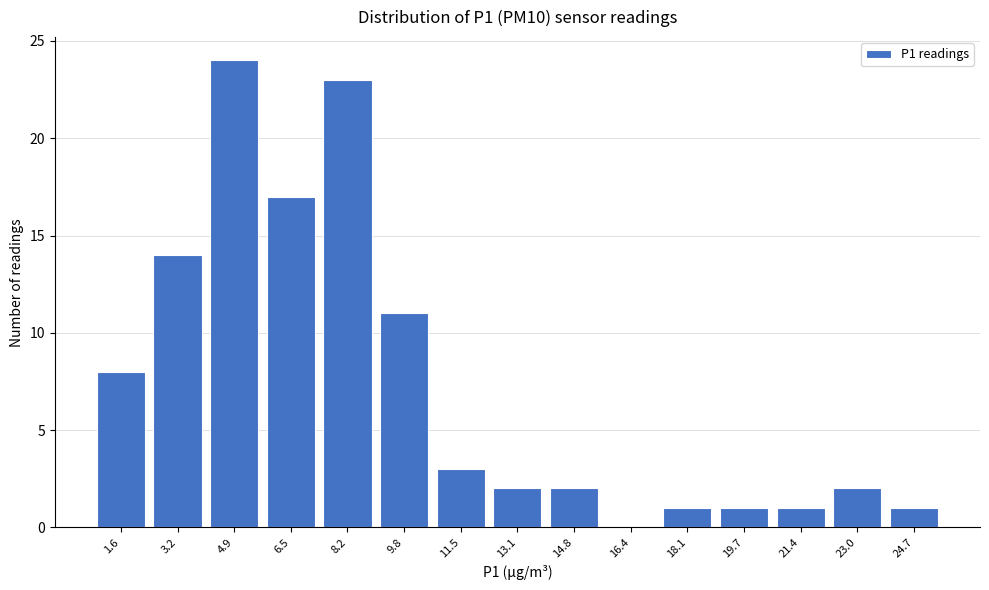

Reading left to right, what are all the values shown in this chart?

1.6=8	3.2=14	4.9=24	6.5=17	8.2=23	9.8=11	11.5=3	13.1=2	14.8=2	16.4=0	18.1=1	19.7=1	21.4=1	23.0=2	24.7=1